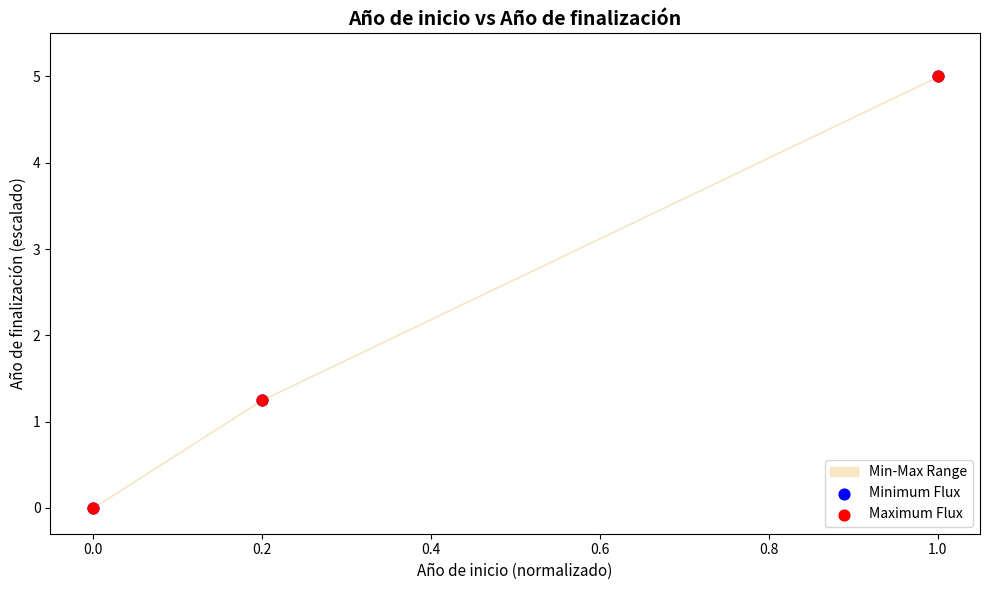

Which series reaches the minimum Y coordinate?

Minimum Flux